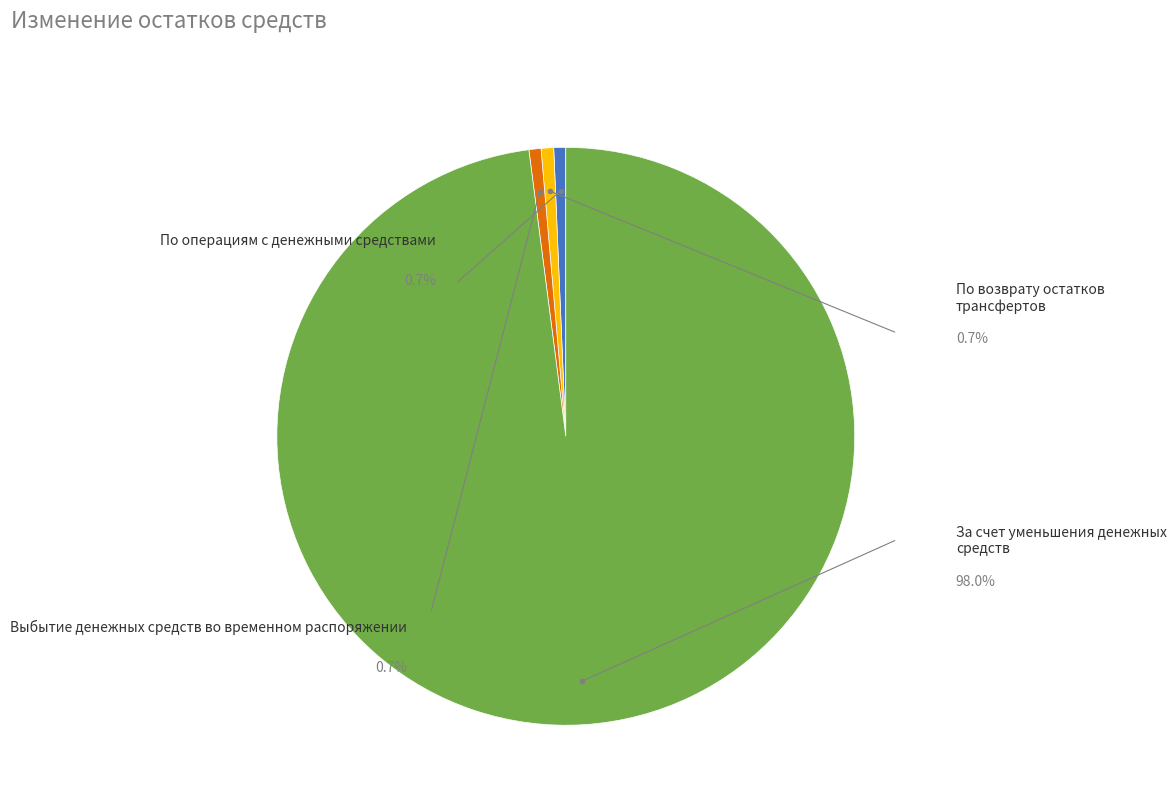

The Выбытие денежных средств во временном распоряжении slice represents 1% of the pie. True or false?

True